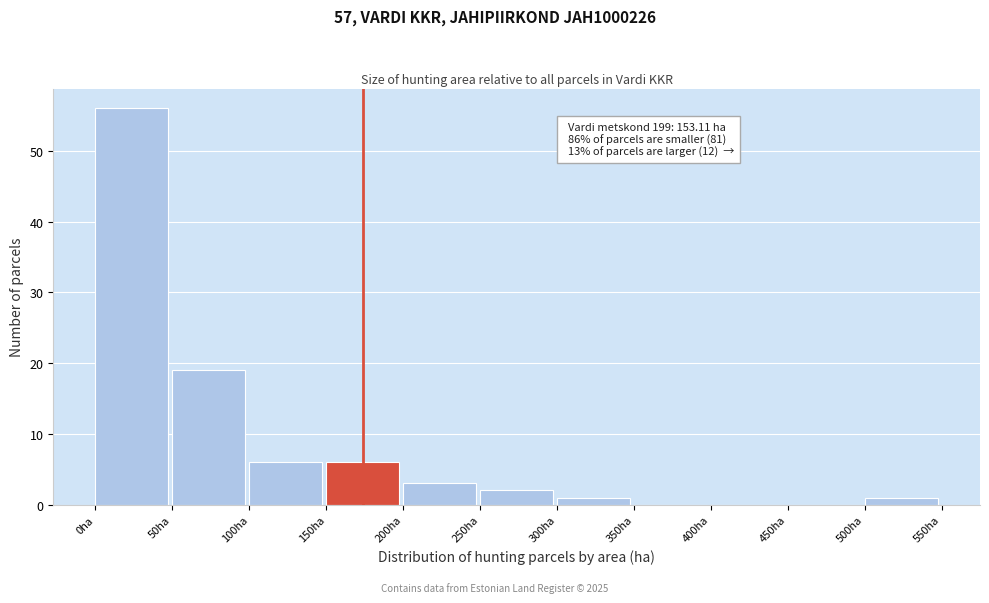

Which range on the x-axis has the tallest bar?

0 to 50